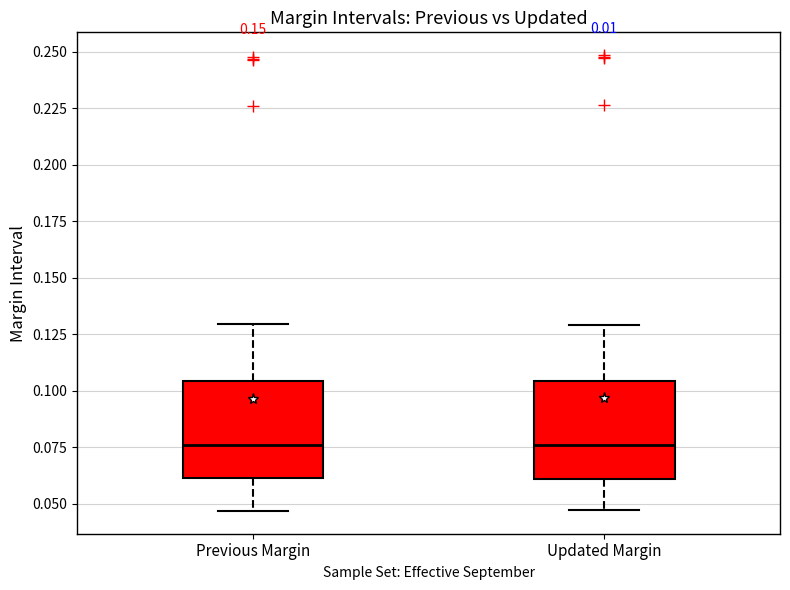

Reading left to right, read every box against the y-axis: the position of its median line, the range the box covers, and the ends of its whiskers. The values are not printed on the chart, so give them approximately, as read against the axis.

Previous Margin: median 0.075, box 0.060 to 0.105, whiskers 0.045 to 0.130
Updated Margin: median 0.075, box 0.060 to 0.105, whiskers 0.045 to 0.130